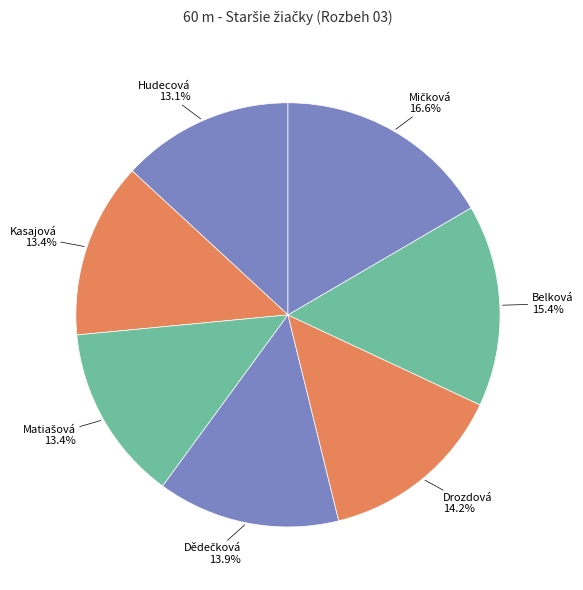

Count the number of slices in the pie.

7